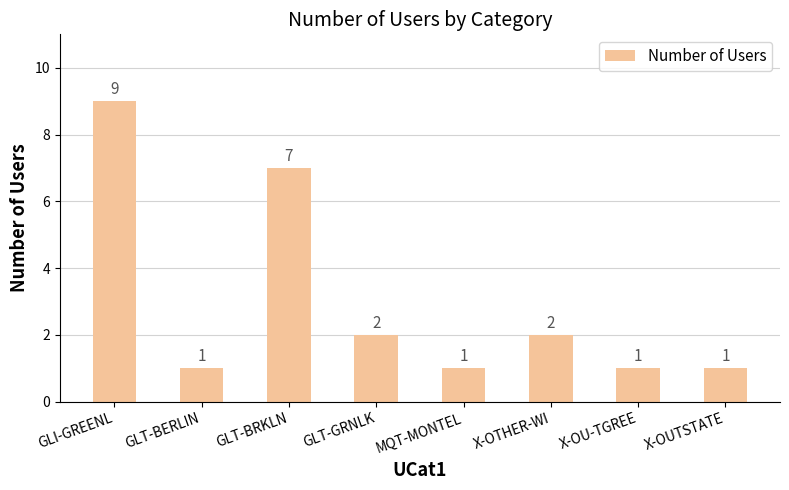

Which category has the highest value across all series?

GLI-GREENL